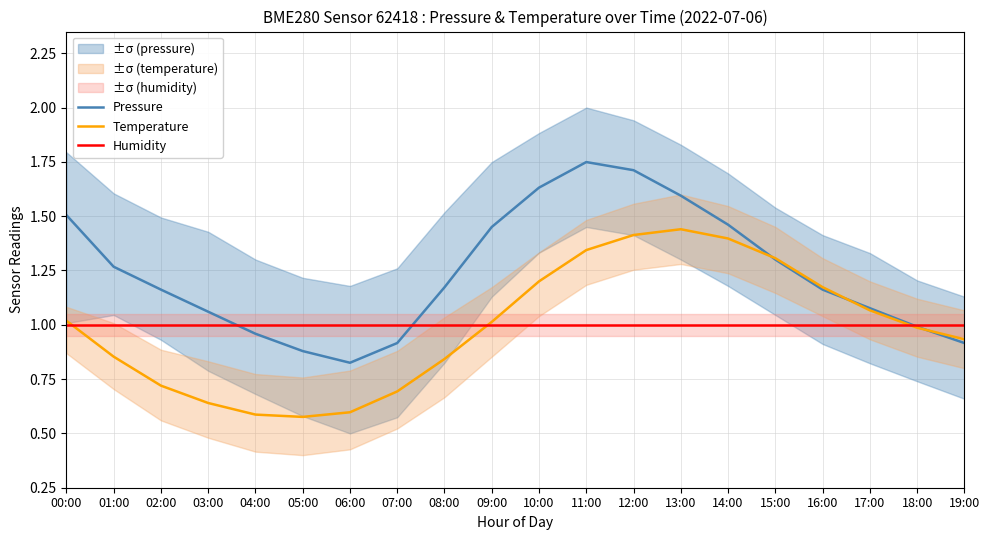

What is the label of the 3rd point from the left?

02:00